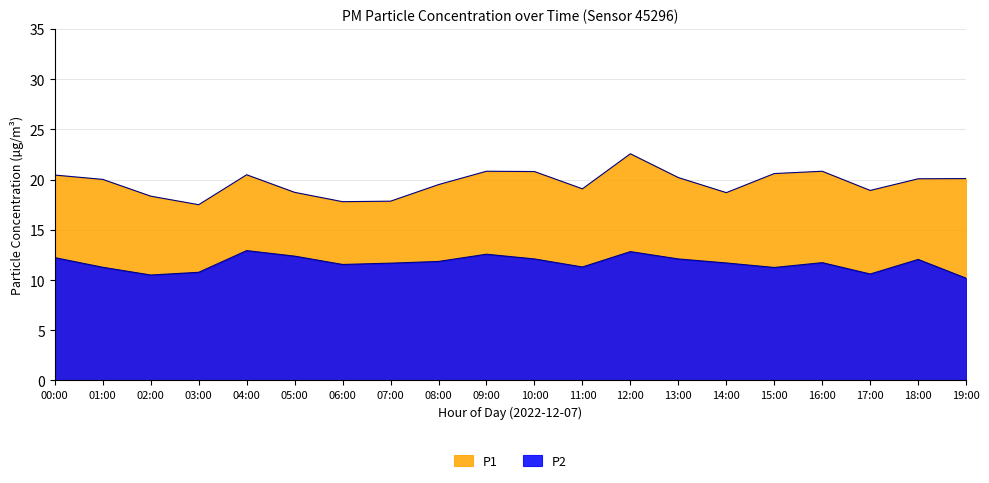

What is the difference between the highest and lowest values at 19:00?

9.9